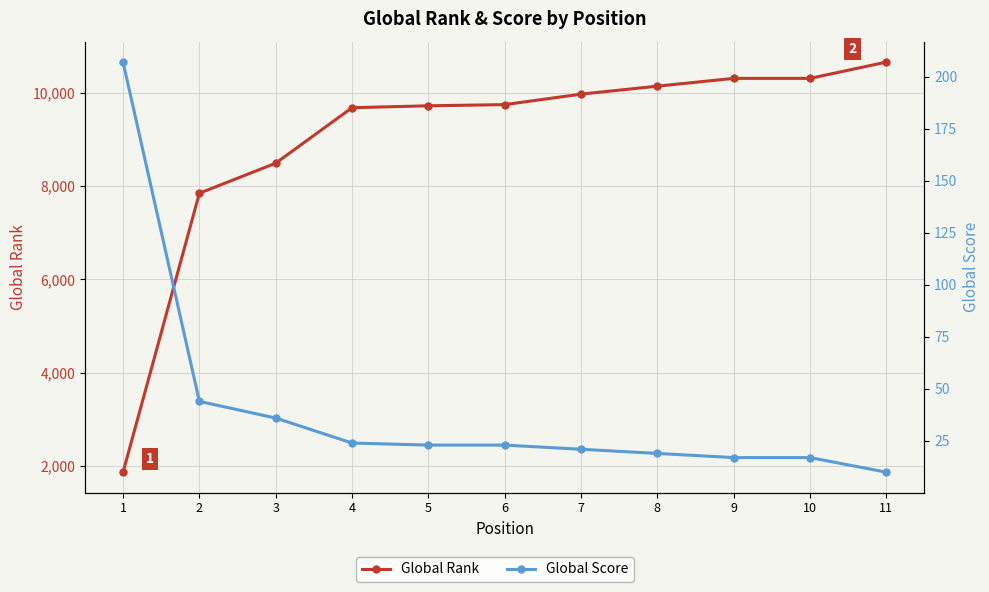

List the series in order of their peak value, lowest first.

Global Score, Global Rank